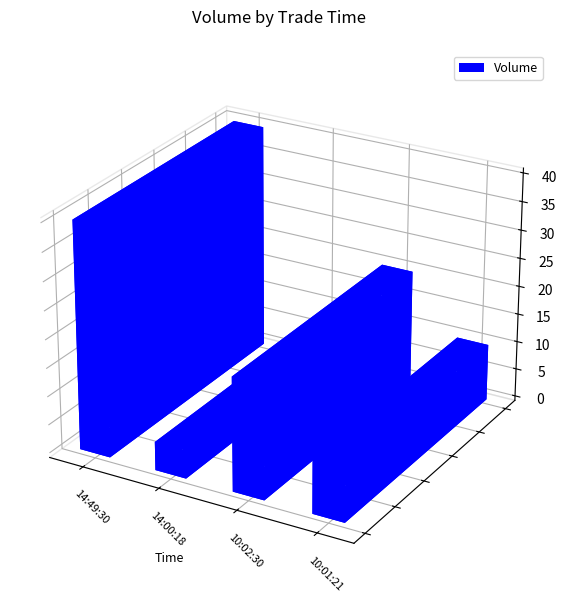

Which label corresponds to the largest value in the chart?

14:49:30